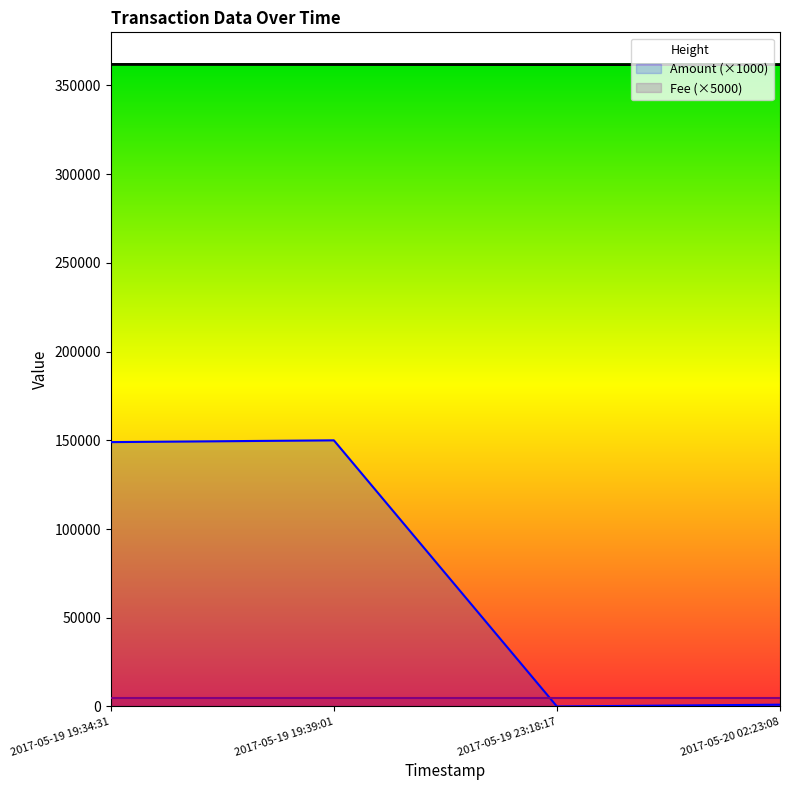

Which series has the widest spread of values?

Amount (×1000)